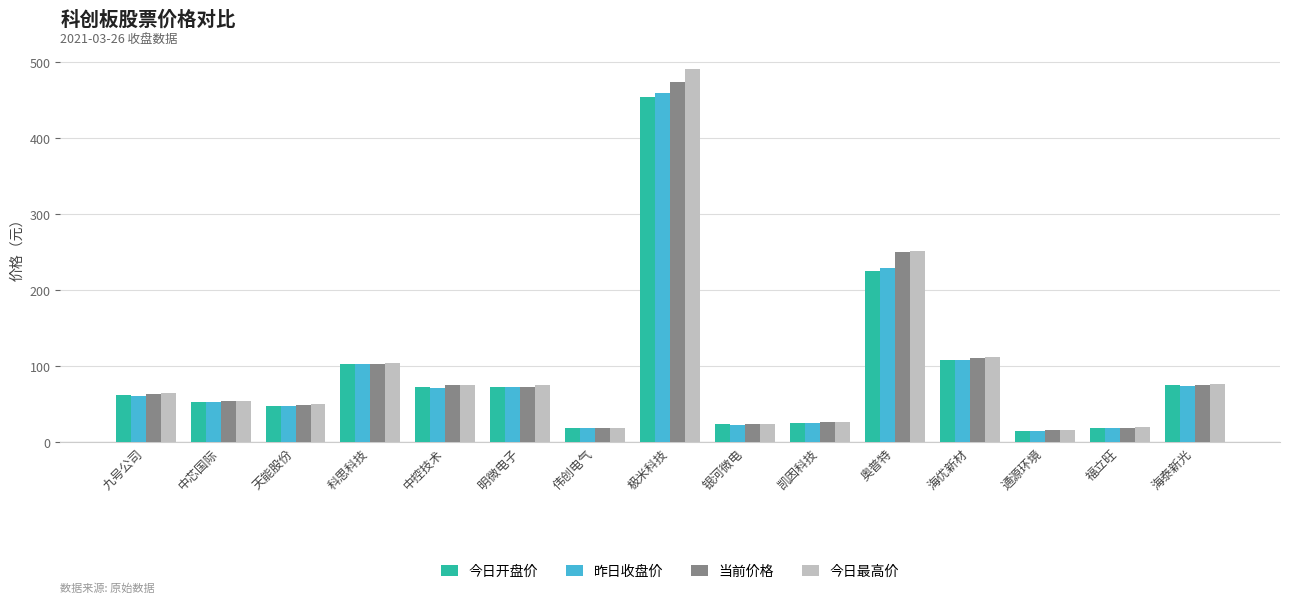

What is the value of the 今日最高价 bar at the 15th from the left?

77.0